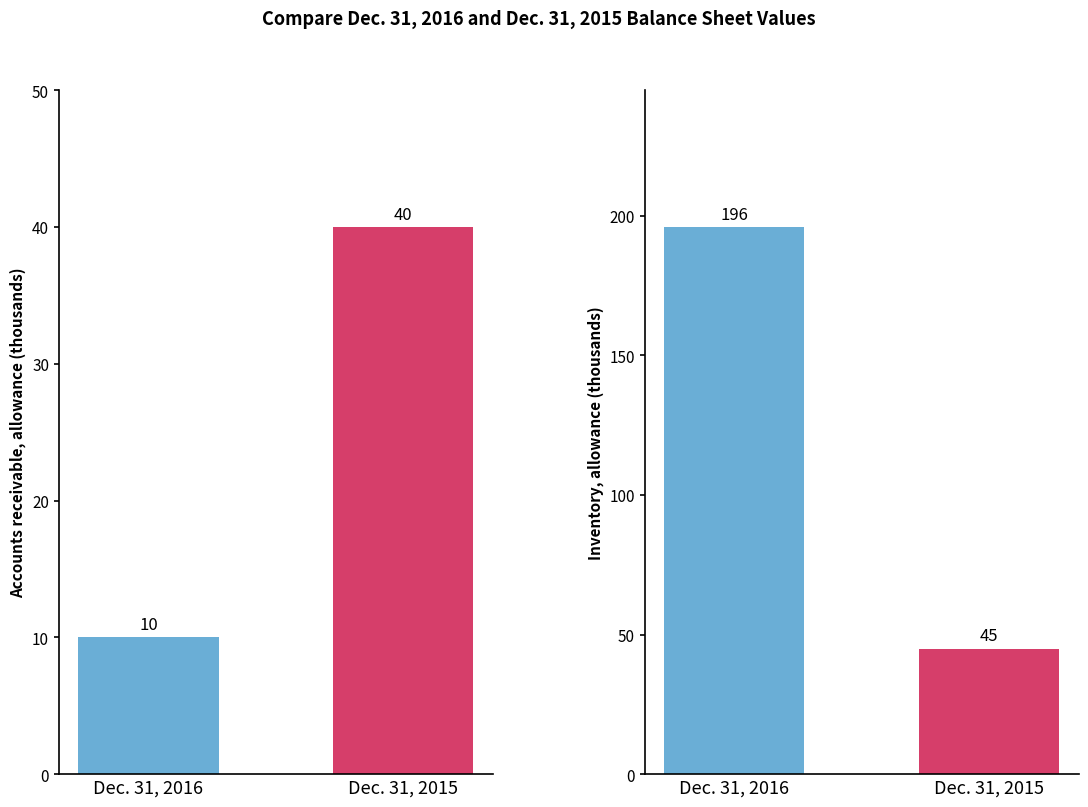

Which series has the widest spread of values?

Dec. 31, 2016